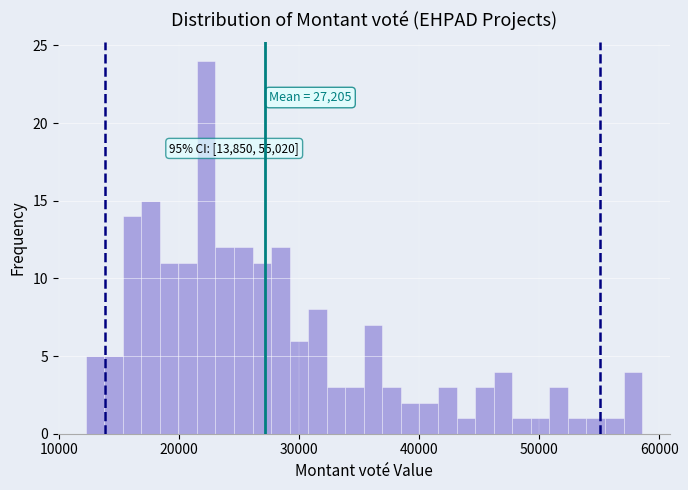

Around what value on the x-axis is the tallest bar? Give the approximate position of its centre, as read against the axis.

22000